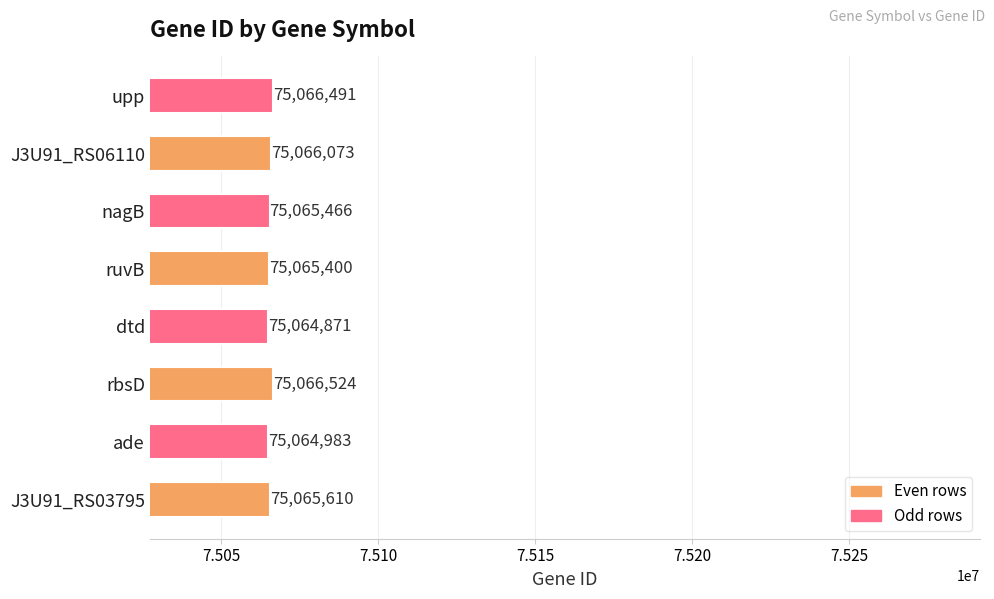

What is the average value?

75065677